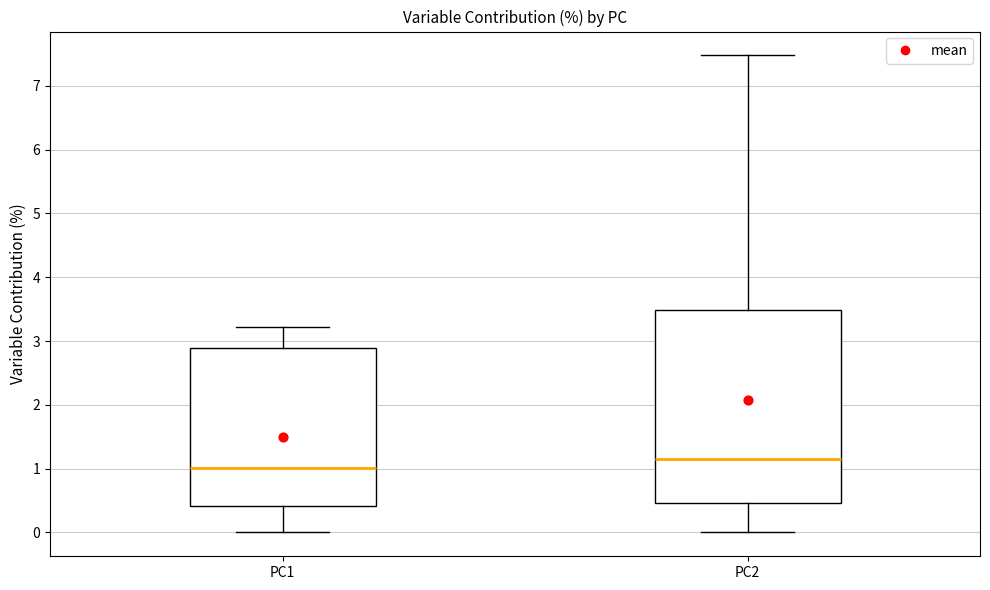

Reading left to right, read every box against the y-axis: the position of its median line, the range the box covers, and the ends of its whiskers. The values are not printed on the chart, so give them approximately, as read against the axis.

PC1: median 1.0, box 0.4 to 2.9, whiskers 0.0 to 3.2
PC2: median 1.2, box 0.5 to 3.5, whiskers 0.0 to 7.5